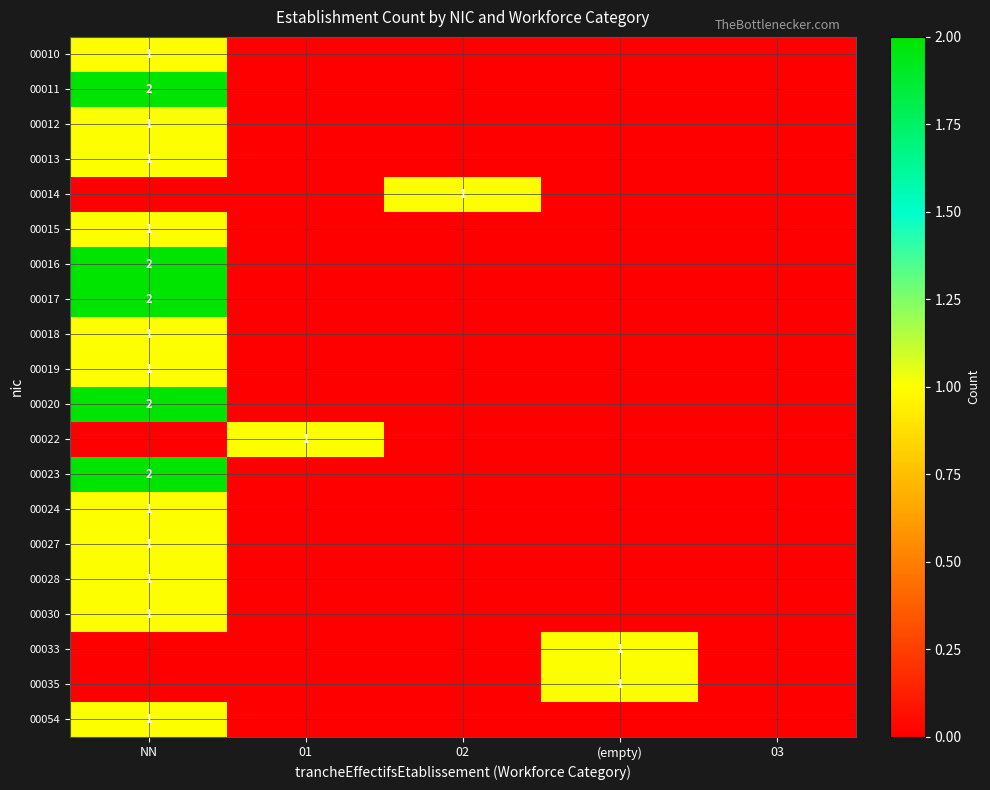

True or false: 00012 has a value of -1 at (empty).

False